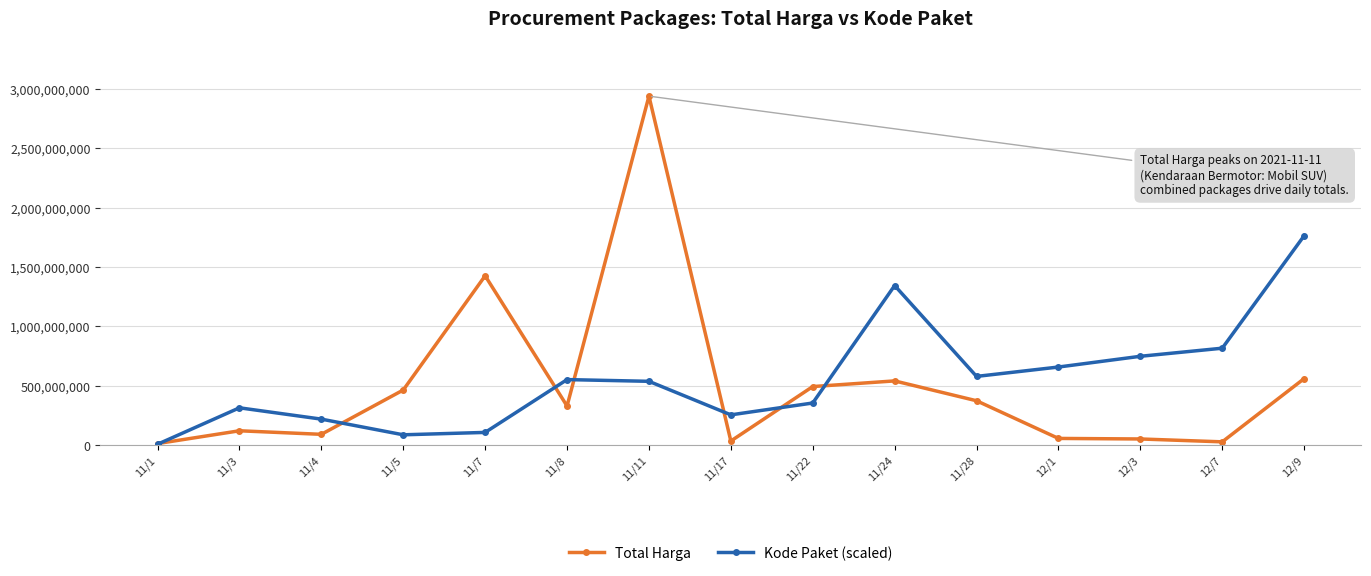

Which series has the largest total across all categories?

Kode Paket (scaled)